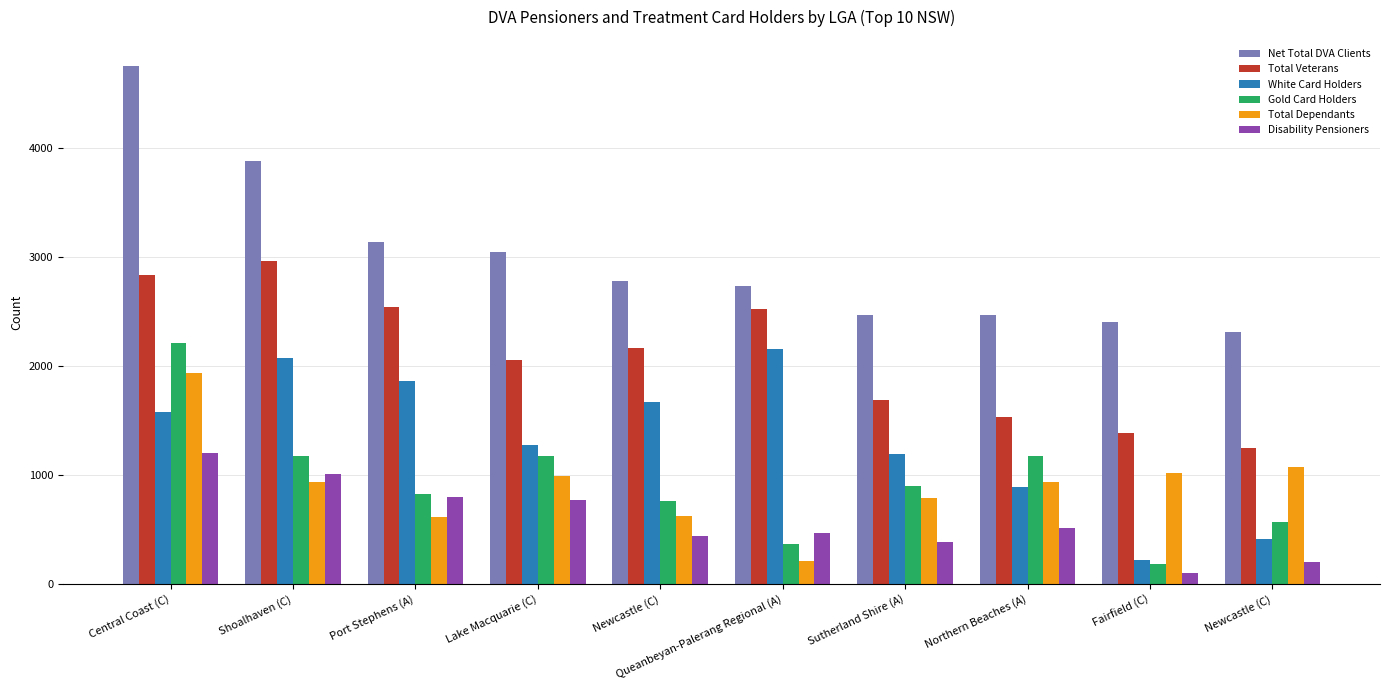

What are all the series names shown in the legend?

Net Total DVA Clients, Total Veterans, White Card Holders, Gold Card Holders, Total Dependants, Disability Pensioners